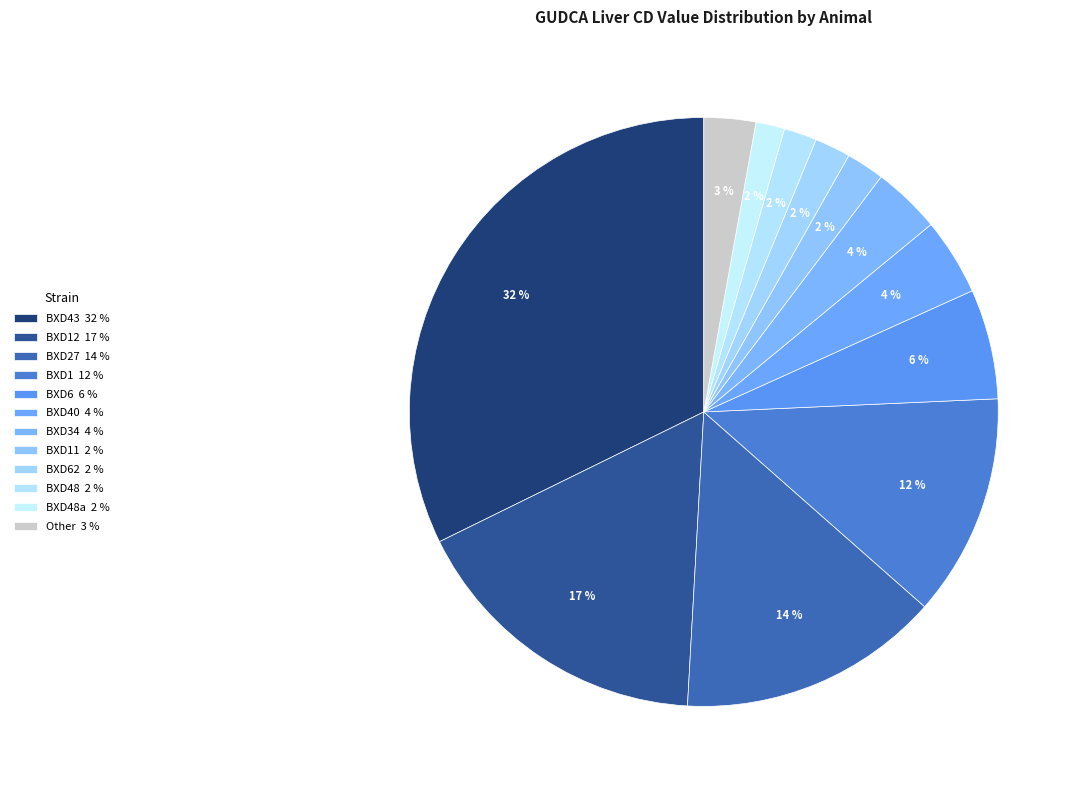

How many segments does this pie chart have?

12